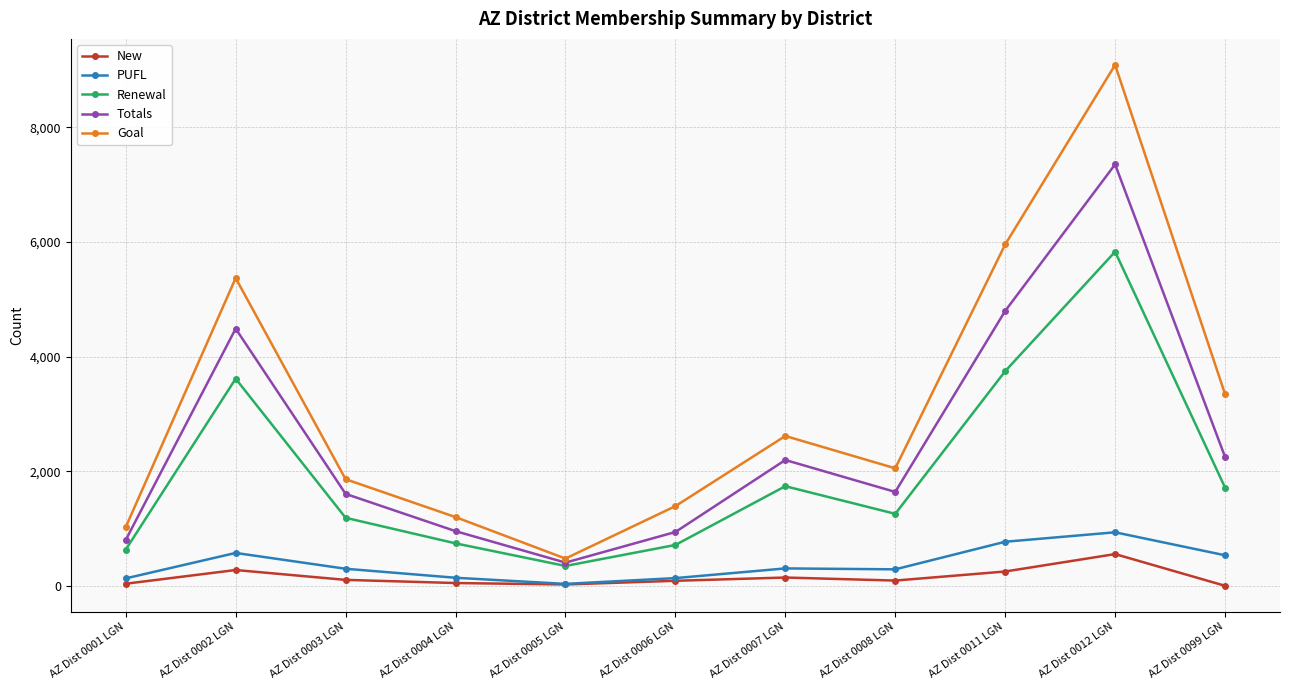

How many lines are shown in the chart?

5